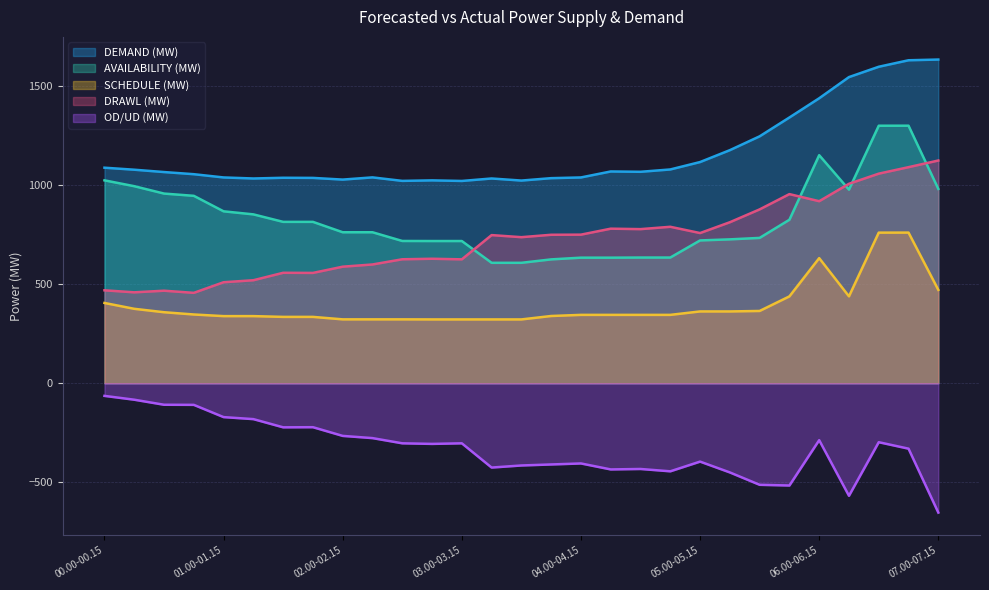

True or false: DRAWL (MW) and SCHEDULE (MW) cross at least once.

False